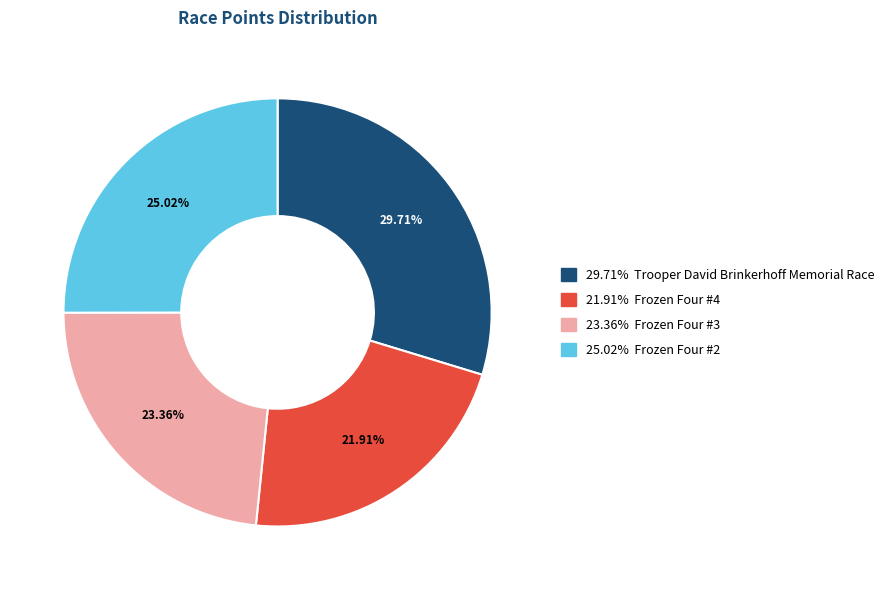

Is there a majority slice in this chart?

No